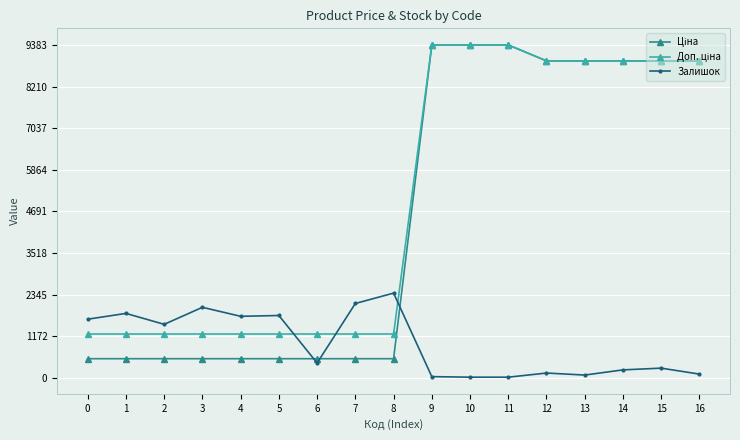

What is the maximum value for Залишок?

2388.0